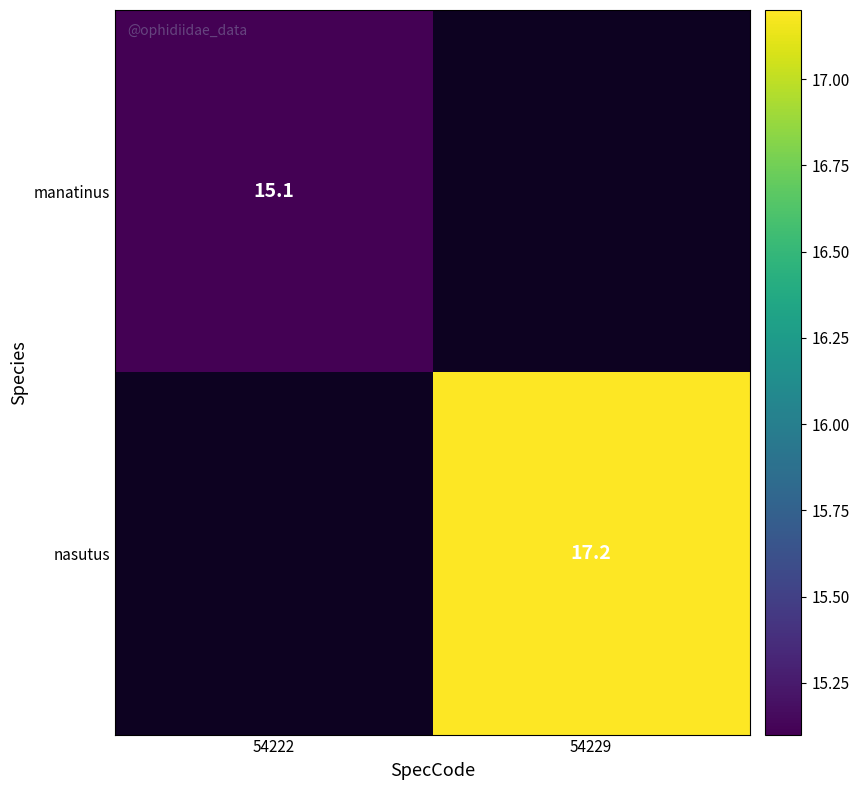

Is it true that manatinus equals 4.3 at 54222?

False